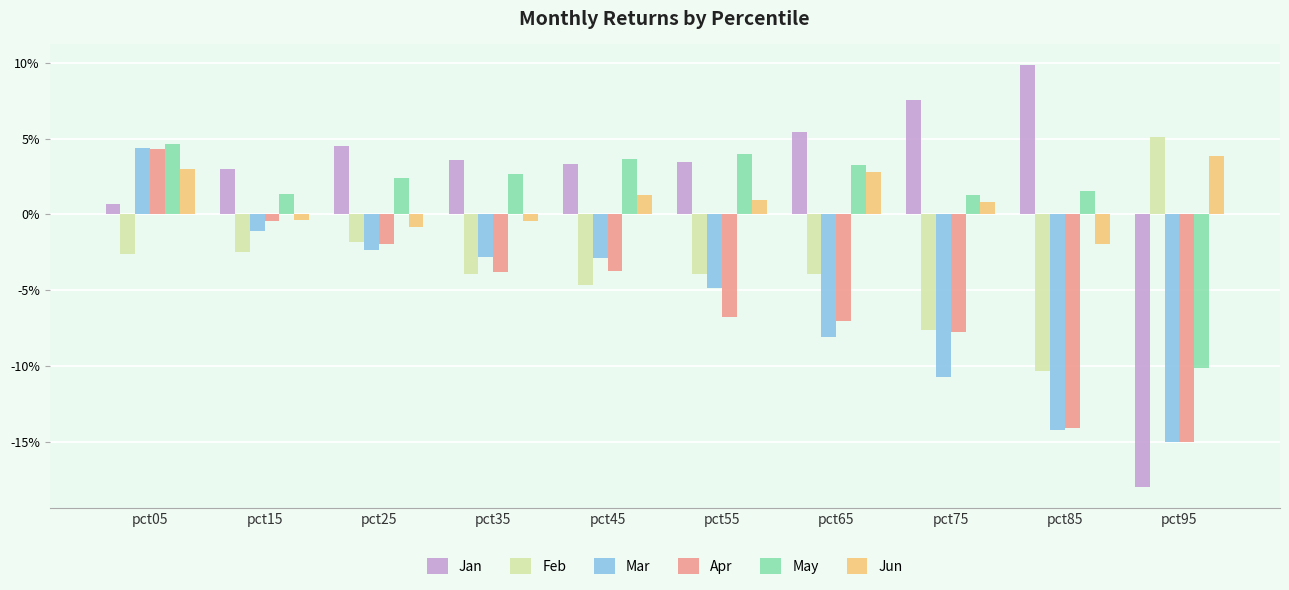

Does the chart contain stacked bars?

No